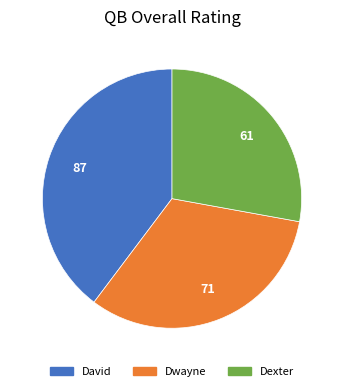

Count the number of slices in the pie.

3